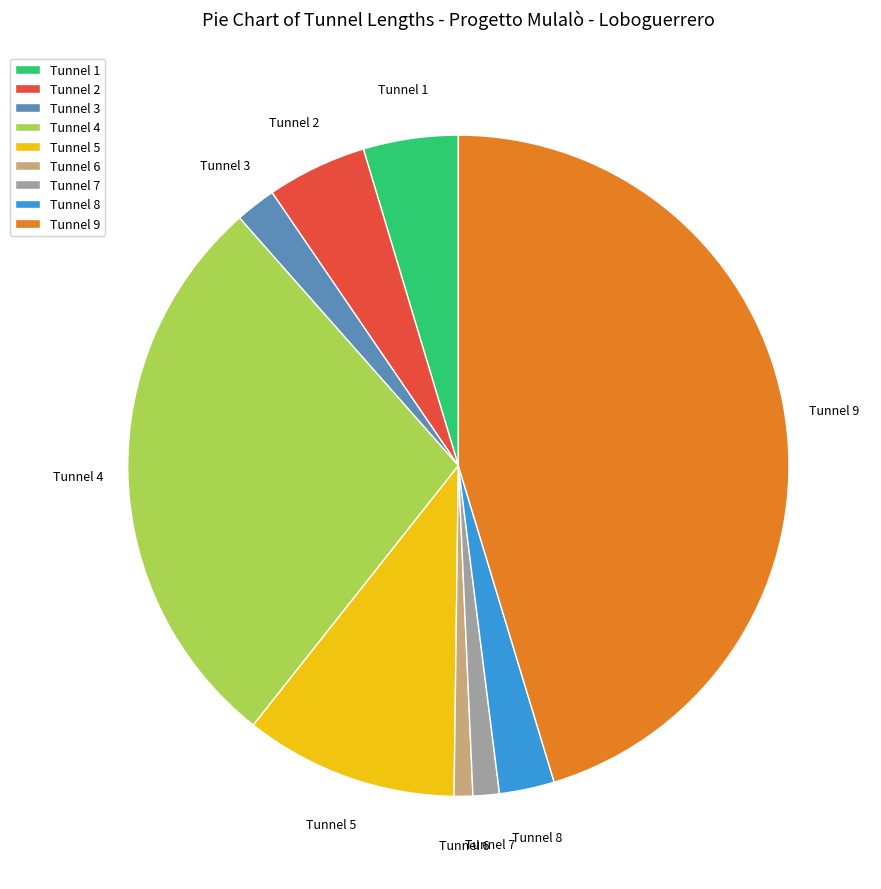

Is there any slice that represents more than half of the pie?

No